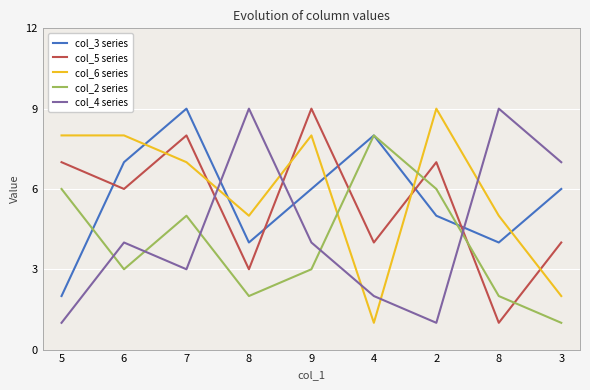

What are all the series names shown in the legend?

col_3 series, col_5 series, col_6 series, col_2 series, col_4 series